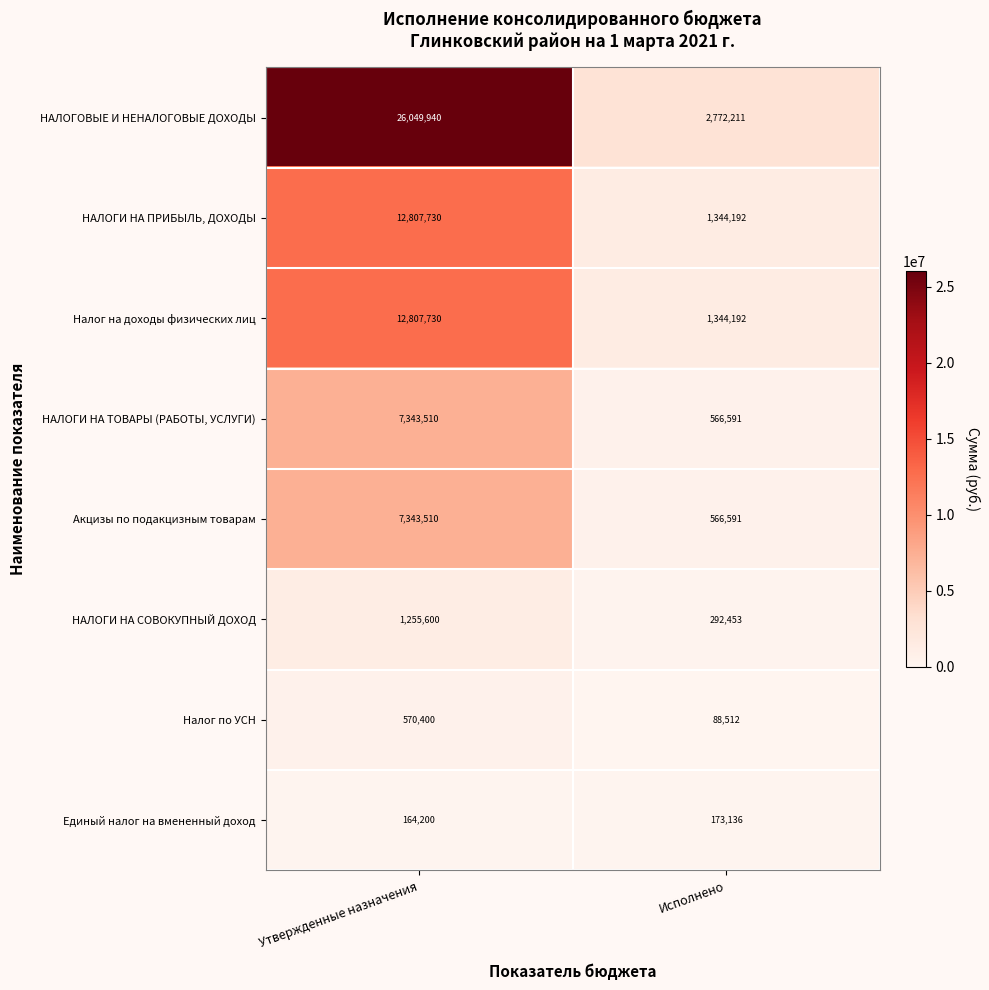

Reading left to right, what are all the values shown in this chart?

НАЛОГОВЫЕ И НЕНАЛОГОВЫЕ ДОХОДЫ: 26049940	2772211
НАЛОГИ НА ПРИБЫЛЬ, ДОХОДЫ: 12807730	1344192
Налог на доходы физических лиц: 12807730	1344192
НАЛОГИ НА ТОВАРЫ (РАБОТЫ, УСЛУГИ): 7343510	566591
Акцизы по подакцизным товарам: 7343510	566591
НАЛОГИ НА СОВОКУПНЫЙ ДОХОД: 1255600	292453
Налог по УСН: 570400	88512
Единый налог на вмененный доход: 164200	173136